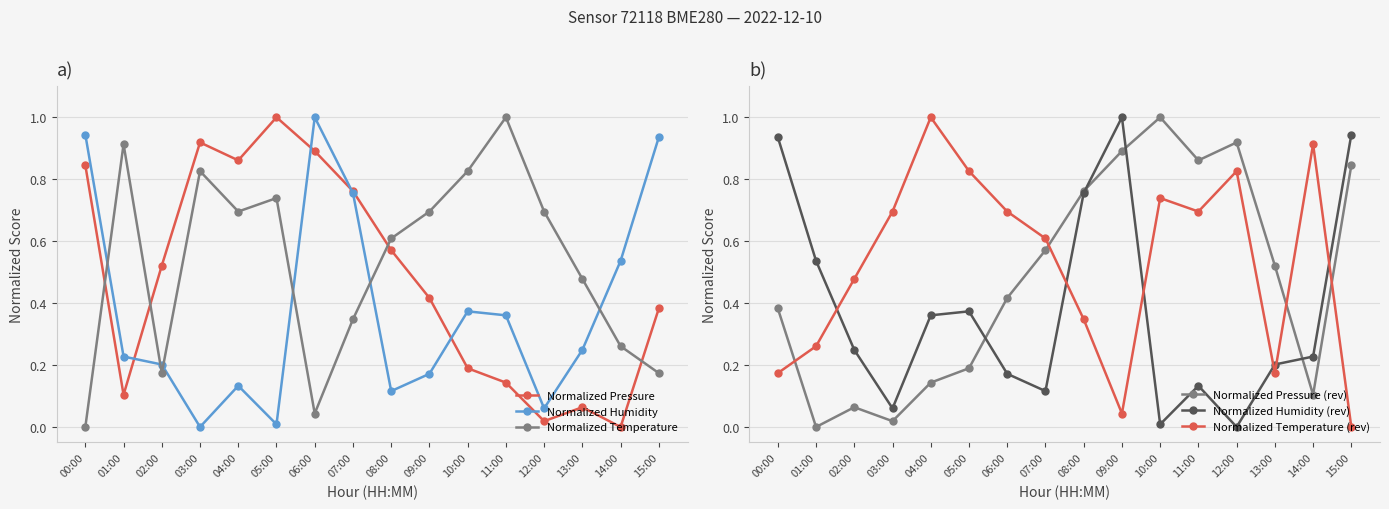

True or false: Normalized Humidity (rev) has a value of 0.1 at 13:00.

False